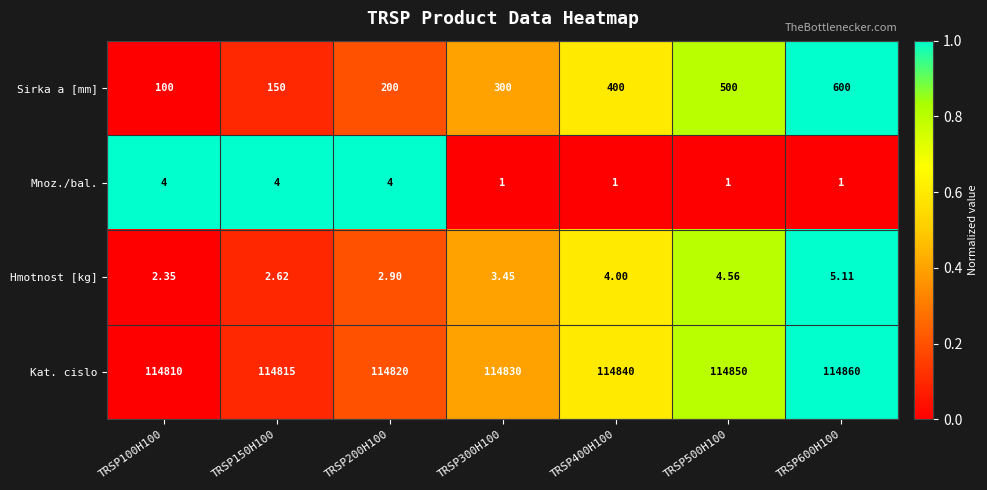

Rank the series at TRSP300H100 from lowest to highest value.

Mnoz./bal., Hmotnost [kg], Sirka a [mm], Kat. cislo